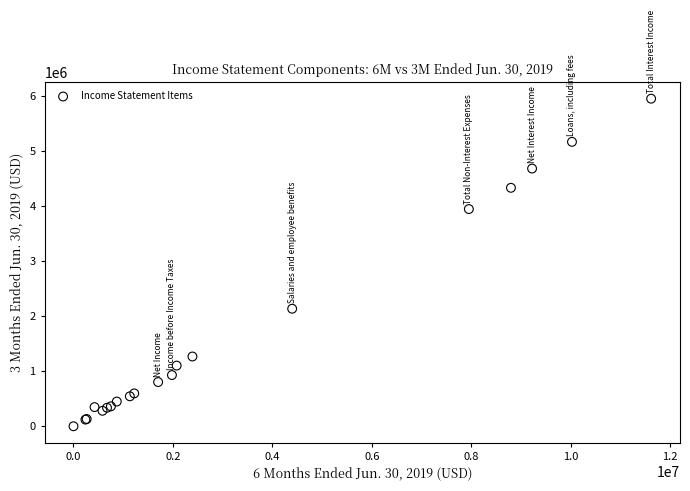

What Y value in the scatter plot is closest to 2977000?

2137000